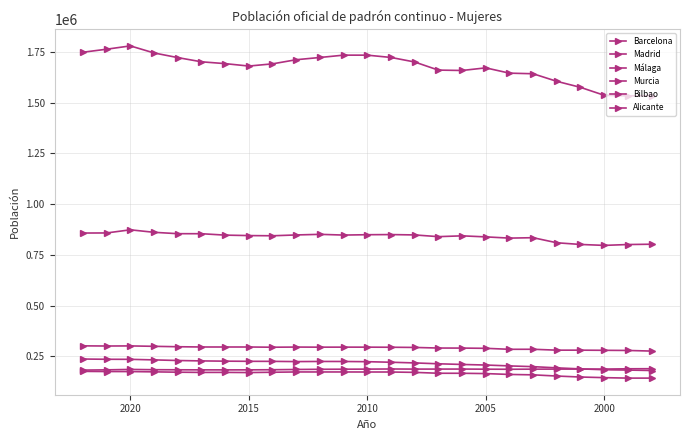

What is the value of the Málaga point at the 25th from the left?

275202